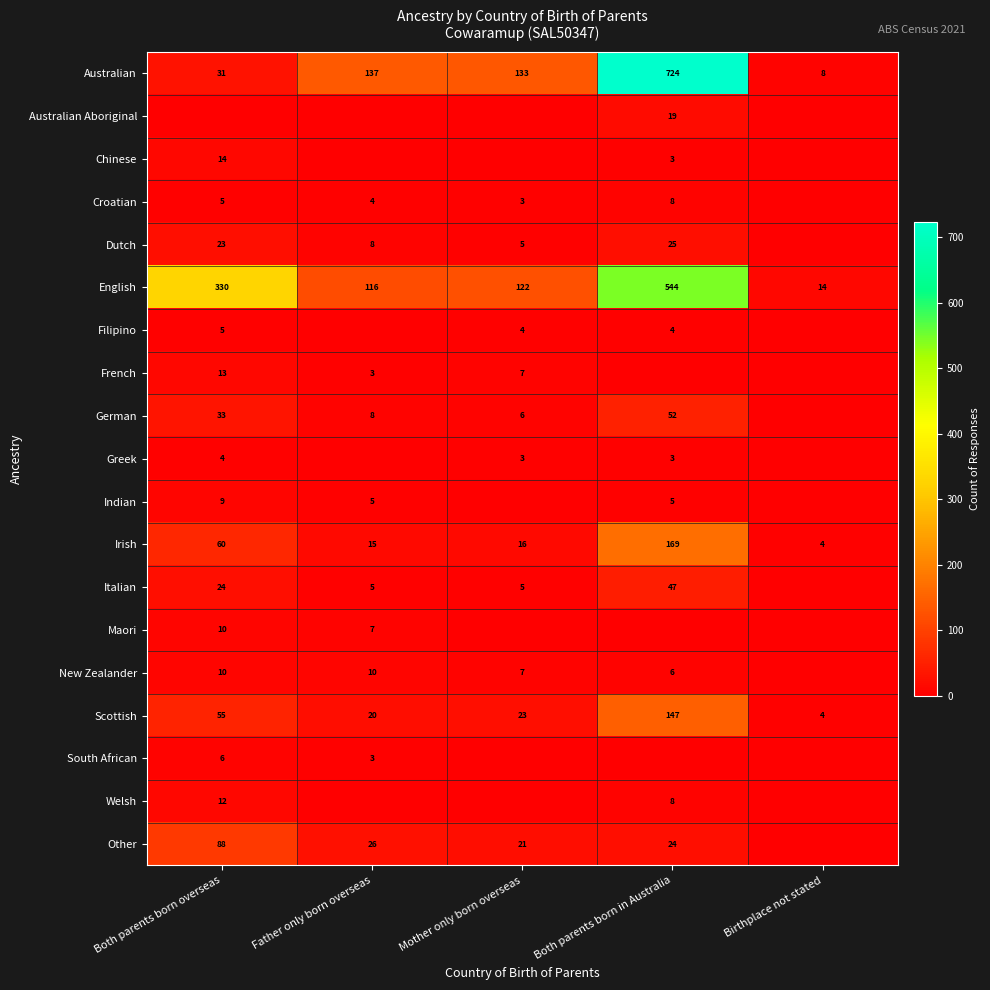

What is the sum of the New Zealander values at Both parents born overseas and Both parents born in Australia?

16